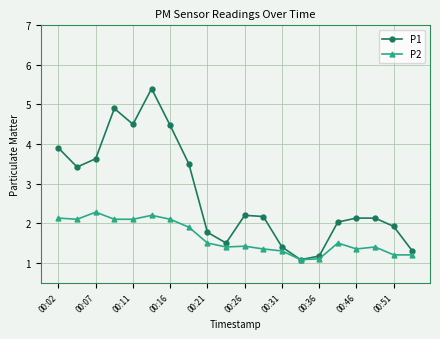

Which series has the widest spread of values?

P1